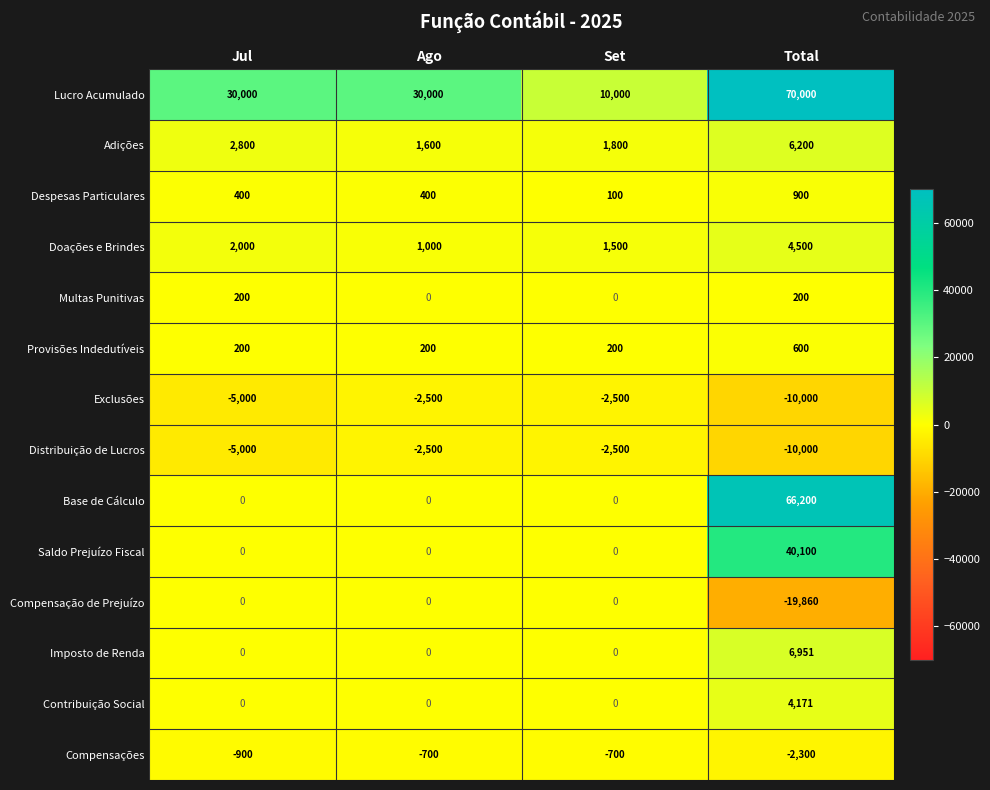

The value of Contribuição Social at Ago is 0. True or false?

True